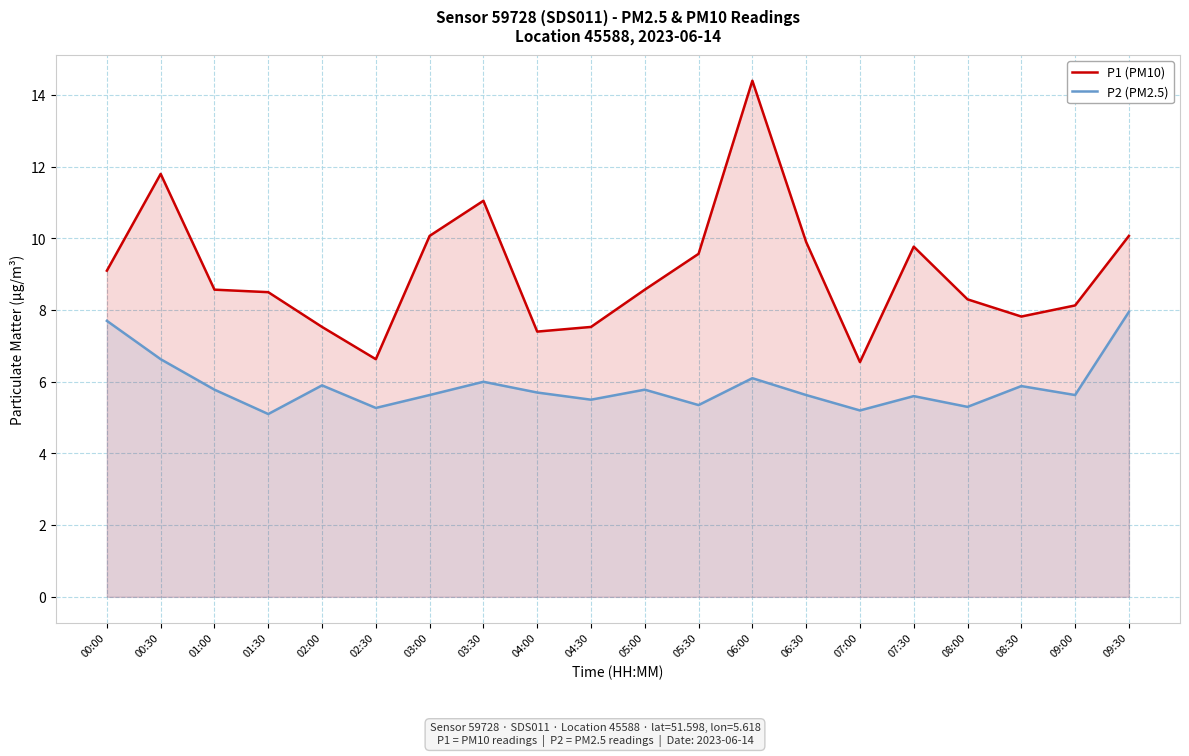

What is the label of the 19th point from the right?

00:30